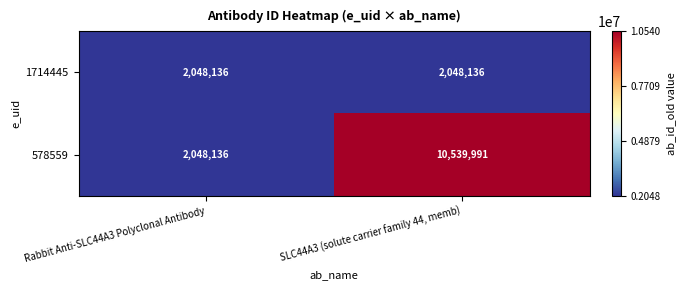

What is the approximate value of 578559 at SLC44A3 (solute carrier family 44, memb)?

10539991